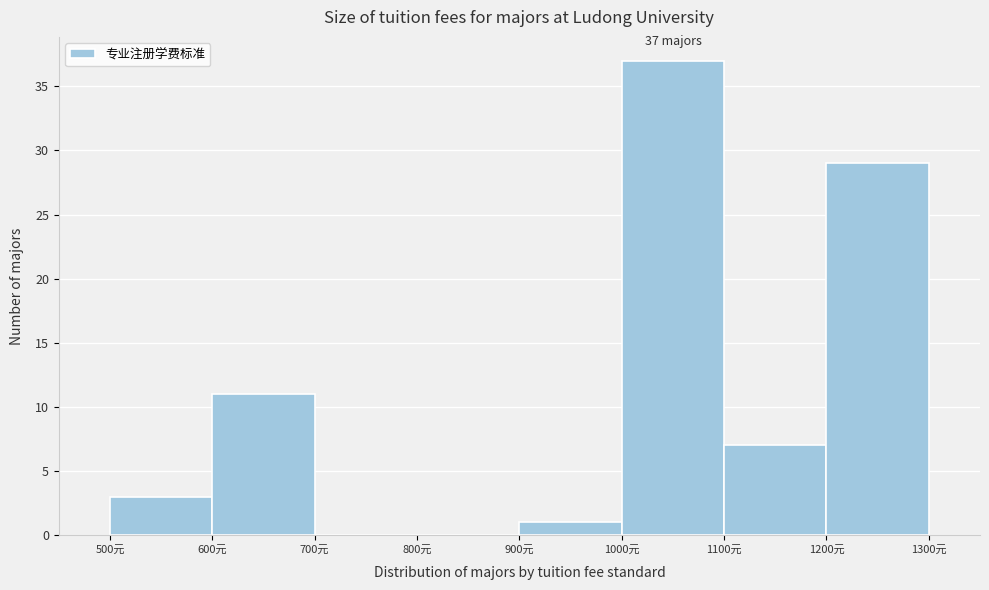

Over which range of the x-axis is the bar tallest?

1000 to 1100